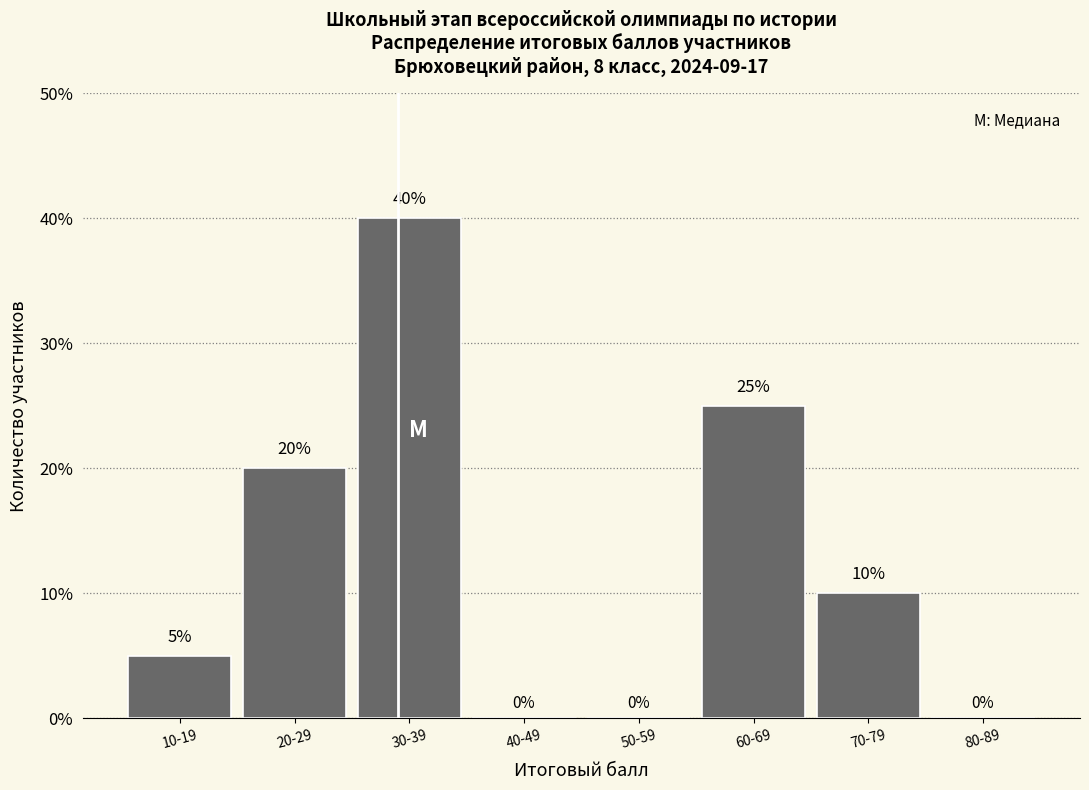

Reading left to right, what are all the values shown in this chart?

10-19=5	20-29=20	30-39=40	40-49=0	50-59=0	60-69=25	70-79=10	80-89=0